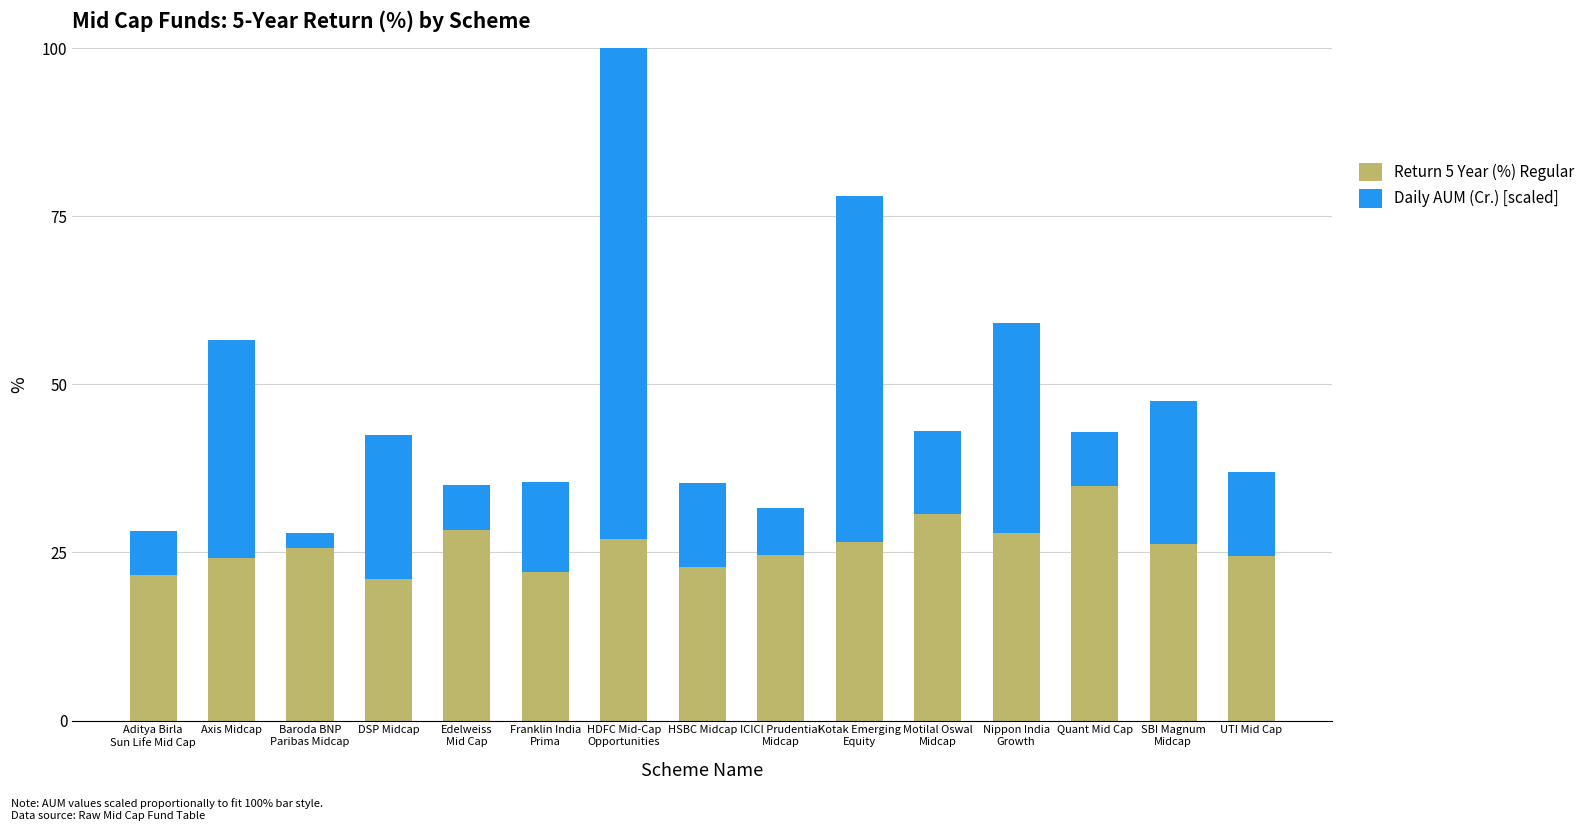

What is the value of the Return 5 Year (%) Regular bar at the 8th from the left?

22.8